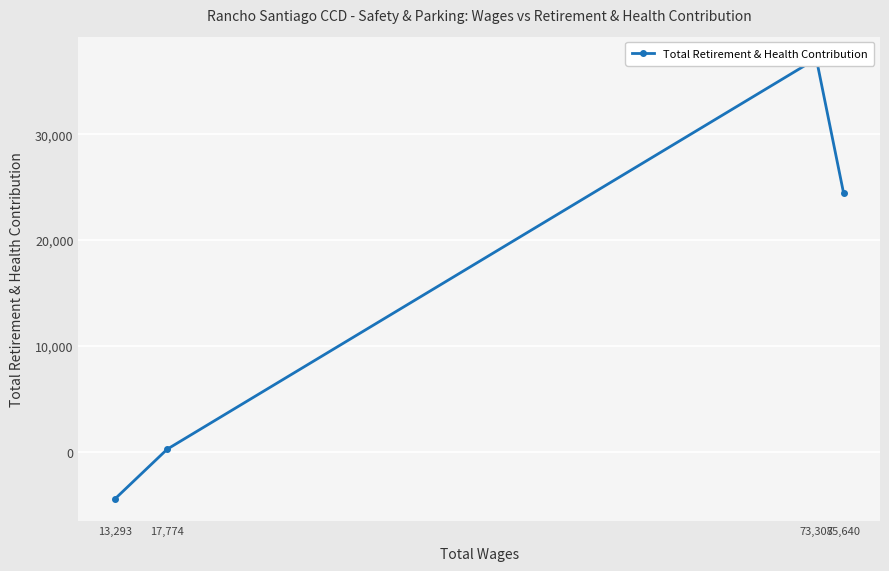

What is the greatest value displayed?

37139